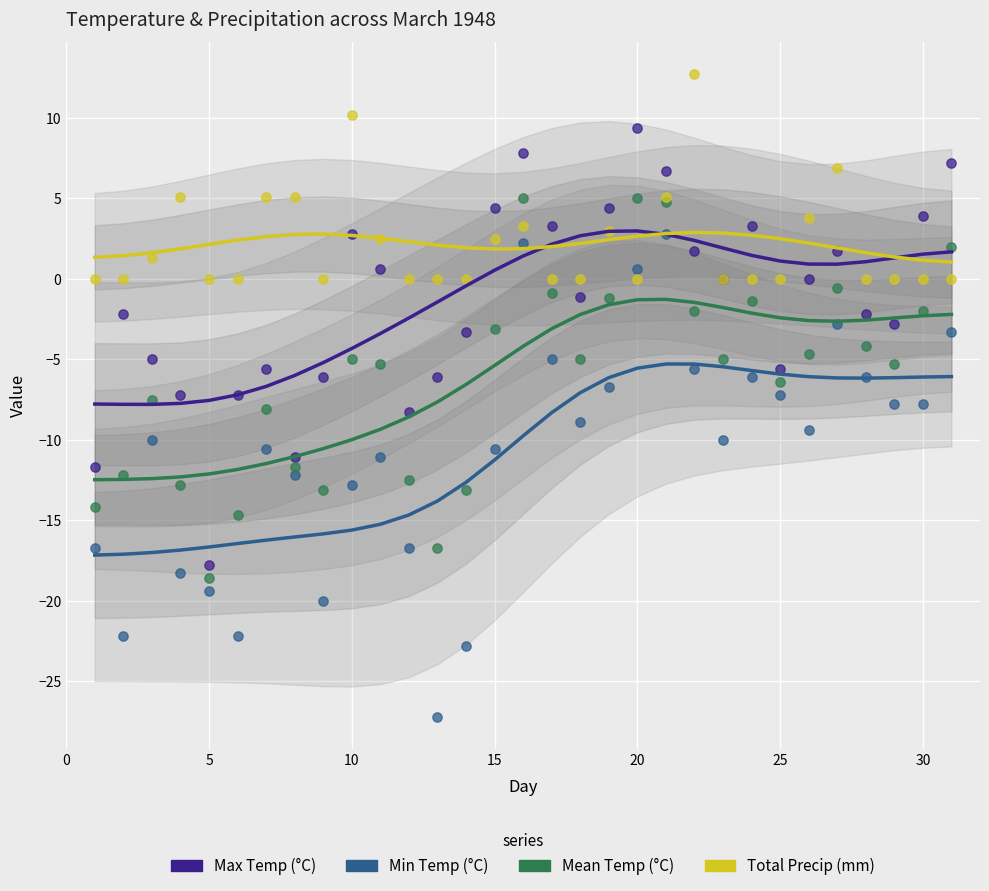

Is the value of Min Temp (°C) at 11 greater than the value of Total Precip (mm) at 23?

No